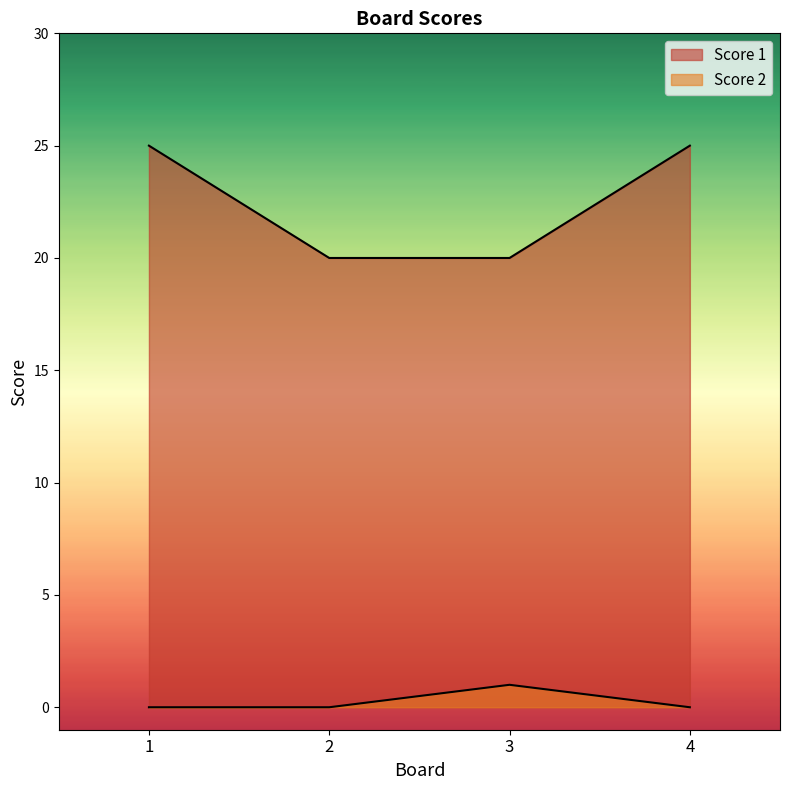

True or false: Score 2 and Score 1 intersect in this chart.

False